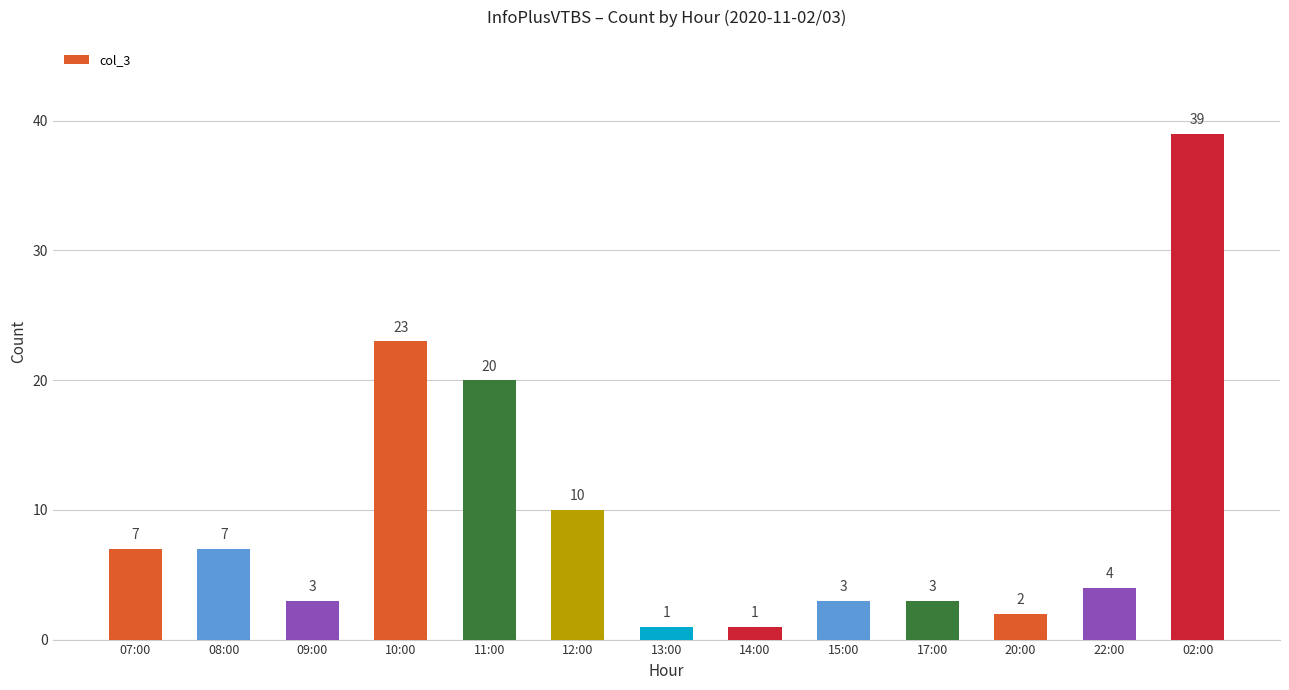

Between 10:00 and 08:00, which is larger?

10:00